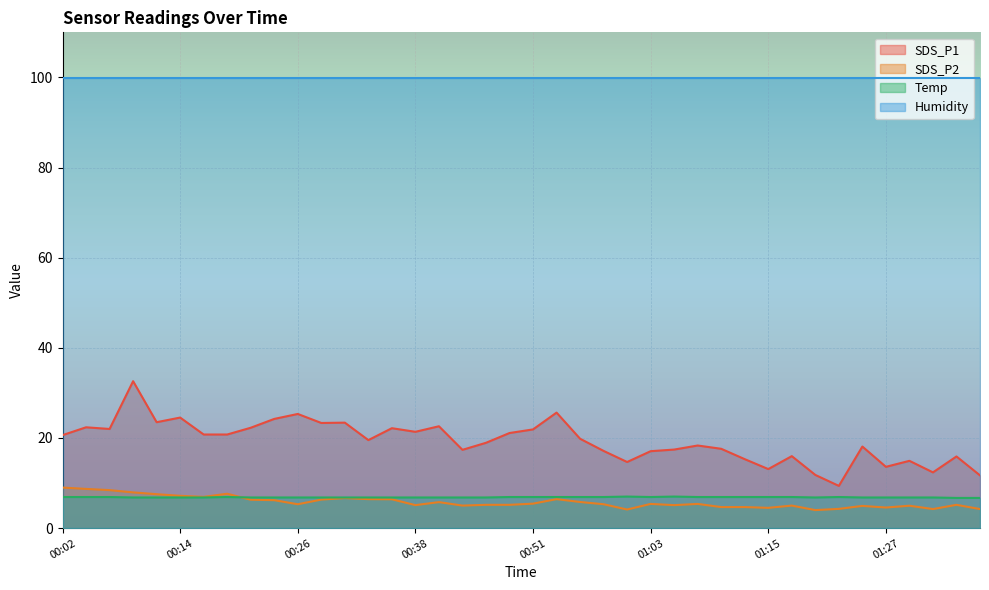

What value does the Temp series have at 01:00?

7.0